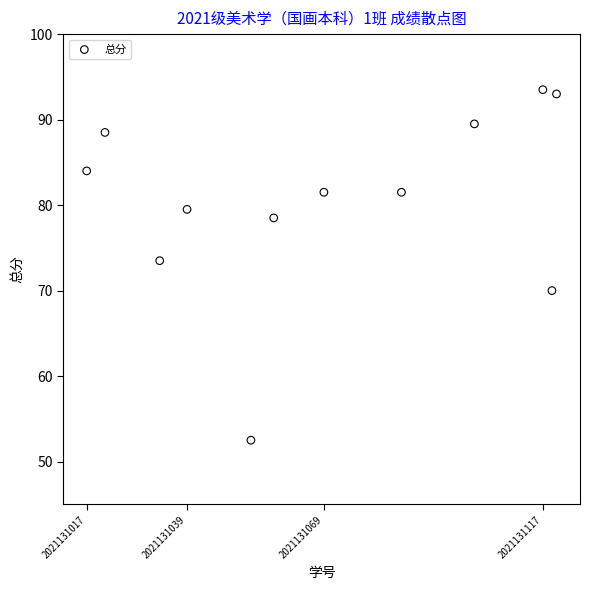

What is the average X value?

2021131069.5